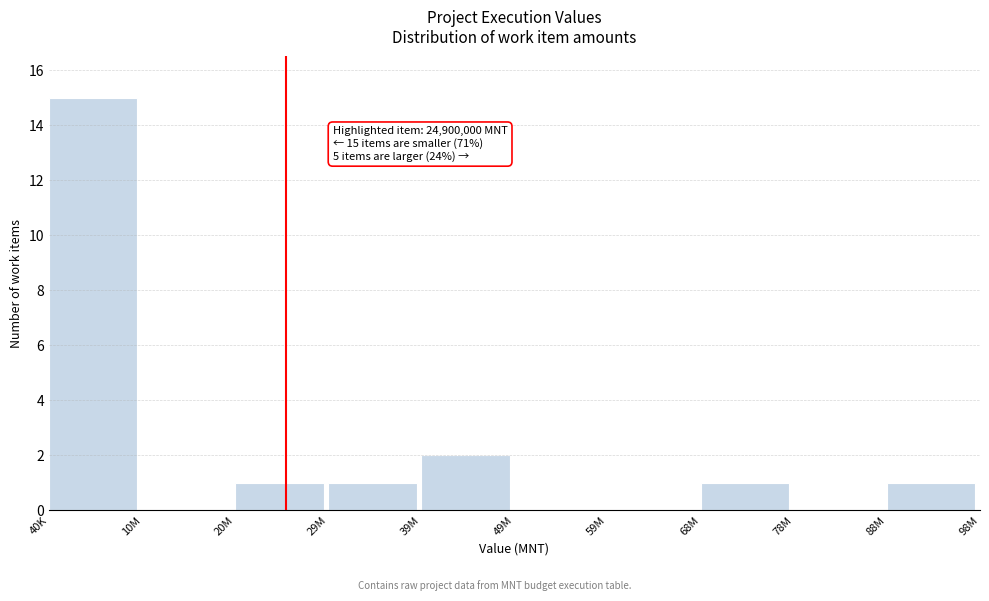

Reading left to right, transcribe all the data shown in this chart.

40K=15	10M=0	20M=1	29M=1	39M=2	49M=0	59M=0	68M=1	78M=0	88M=1